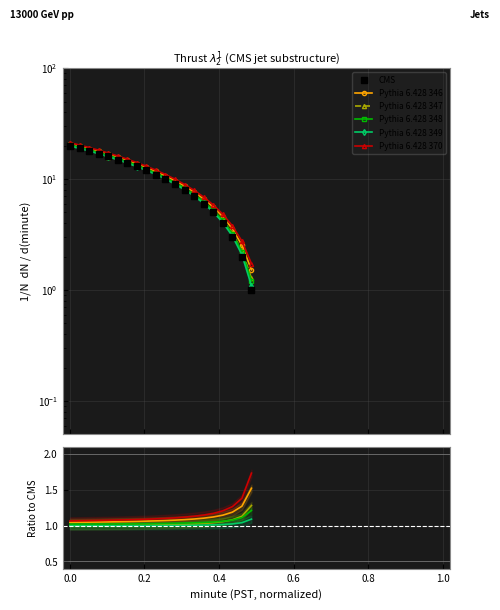

How many lines are shown in the chart?

6